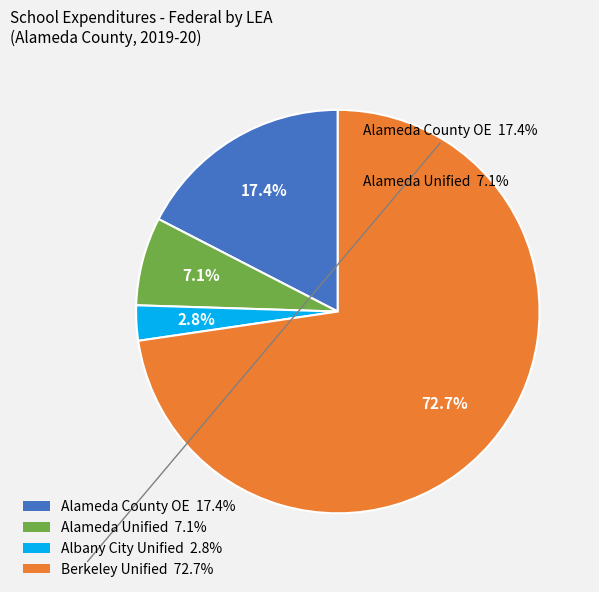

Does any single category account for the majority?

Yes